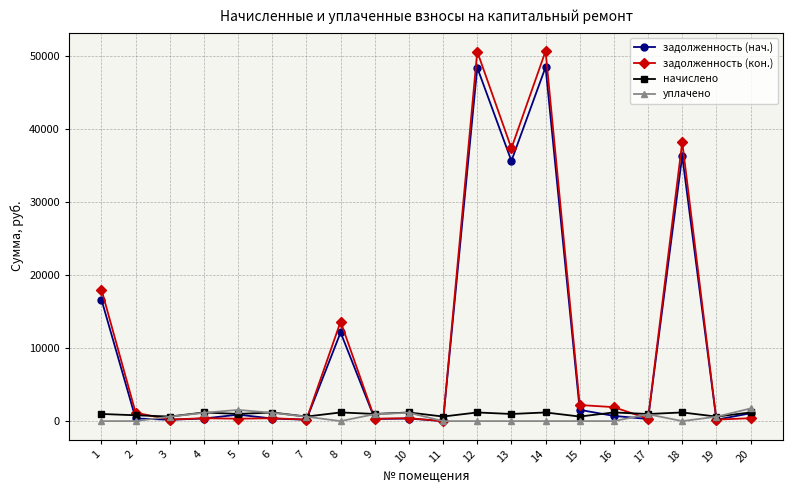

What is the maximum value for задолженность (нач.)?

48503.9